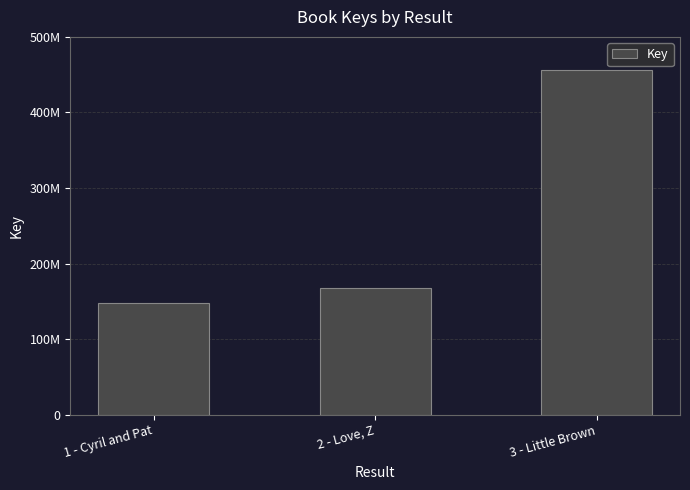

Are the bars horizontal?

No